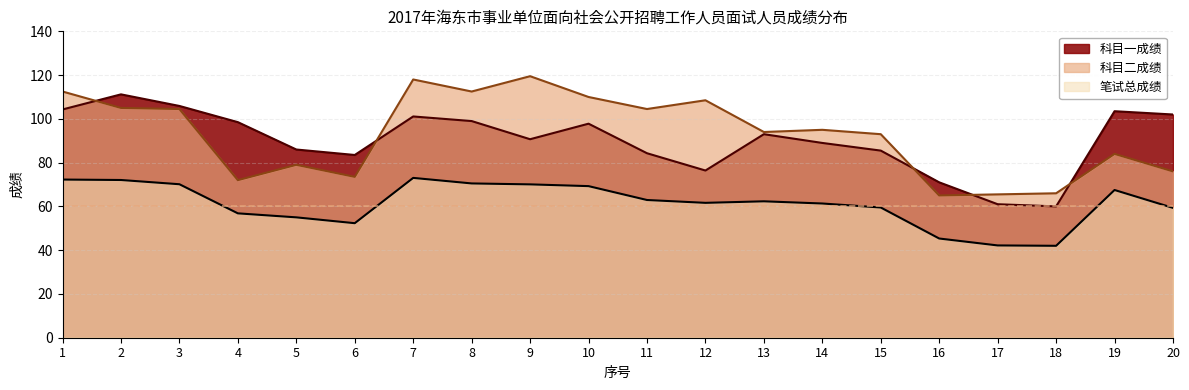

The value of 科目一成绩 at 9 is 22.7. True or false?

False